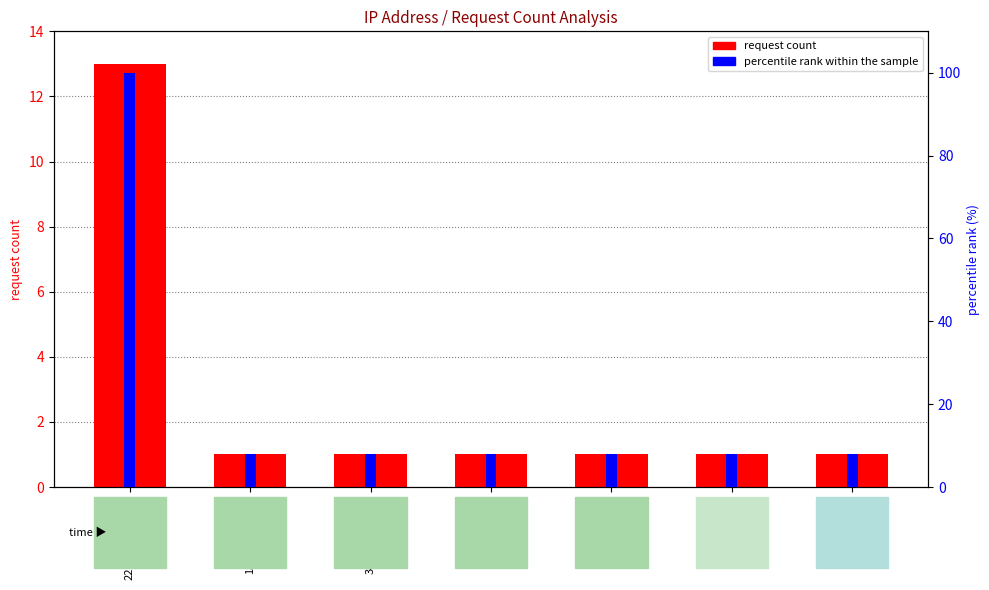

Which has a higher value, 54.213.33.200 or 220.133.128.153?

220.133.128.153